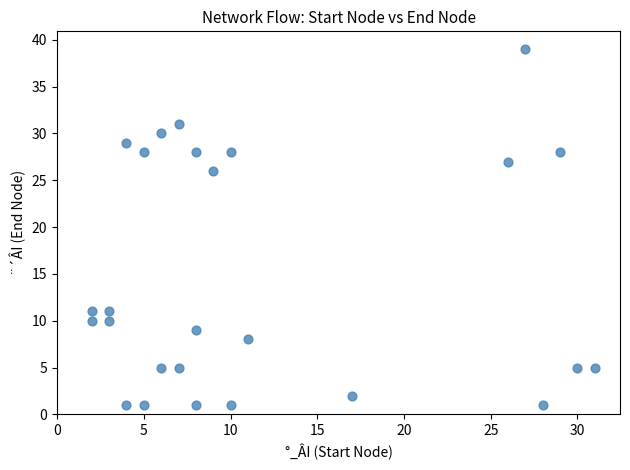

What is the range of Y values (max minus min)?

38